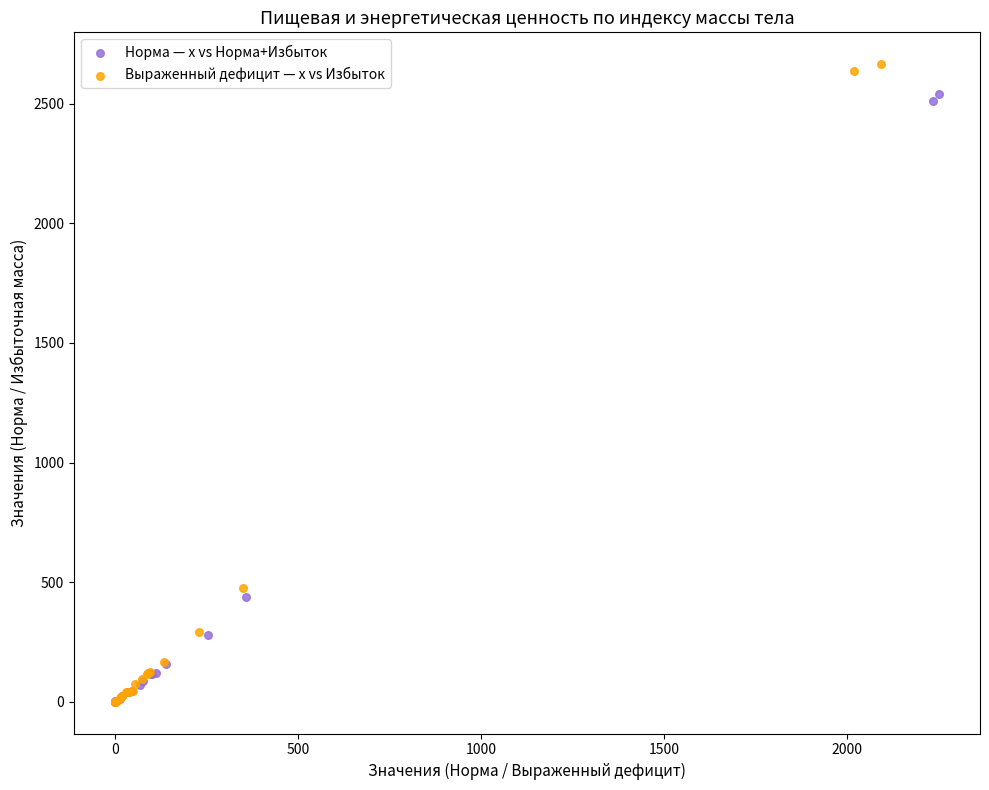

Which series has the largest Y range (max minus min)?

Выраженный дефицит — x vs Избыток